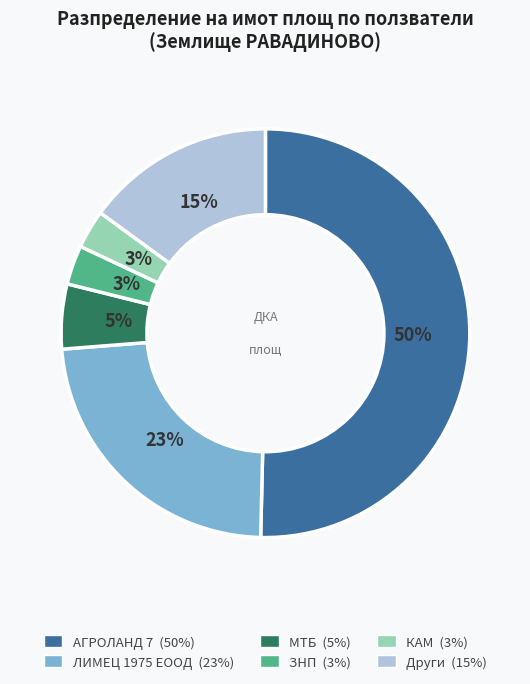

To the nearest percent, what is the difference between the largest and smallest slice percentages?

47%